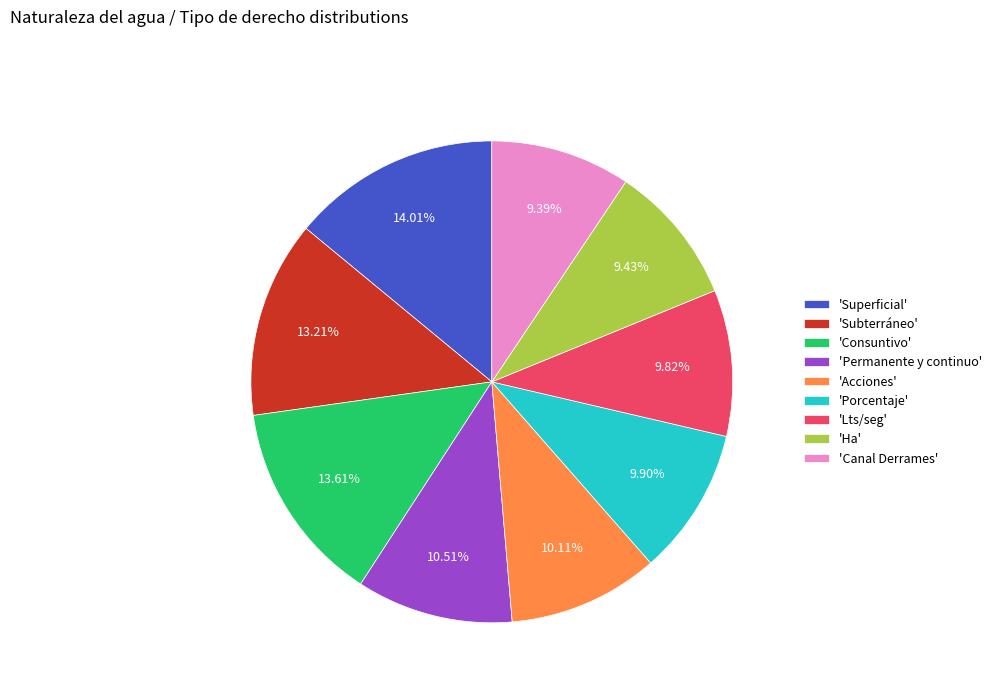

Between 'Subterráneo' and 'Acciones', which is larger?

'Subterráneo'